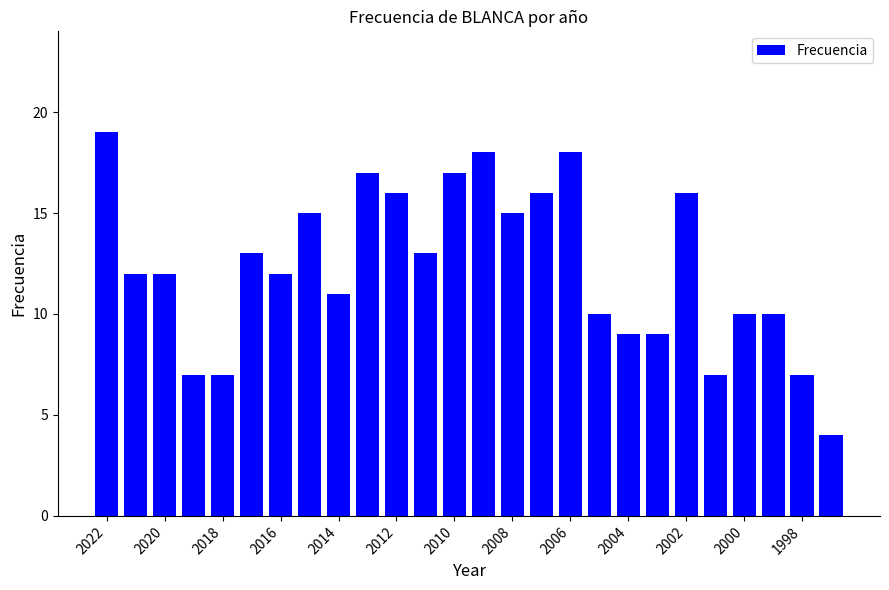

How many distinct data groups are displayed?

1